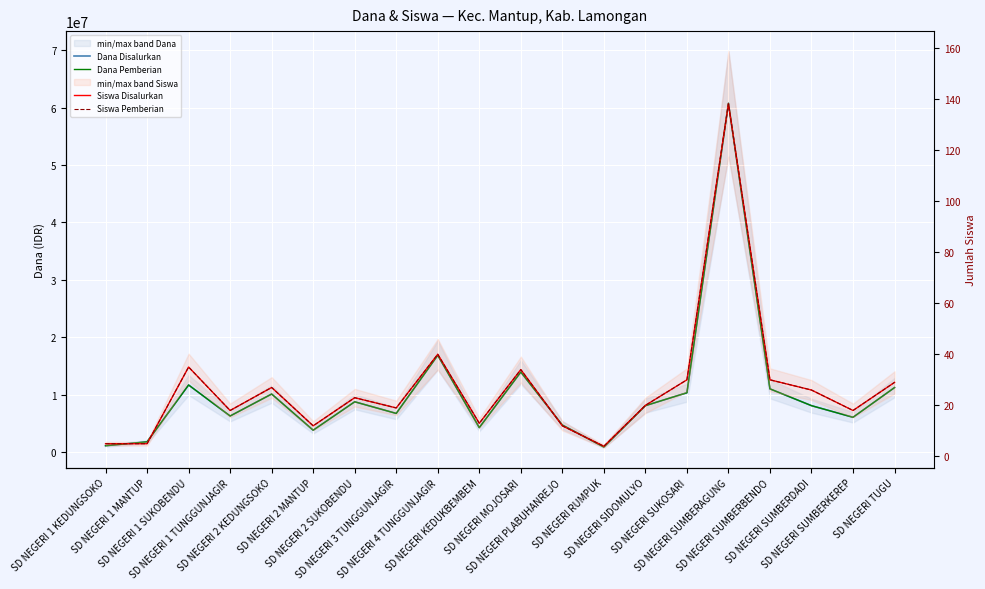

Between SD NEGERI 1 MANTUP and SD NEGERI SIDOMULYO, which series saw the biggest shift?

Dana Disalurkan